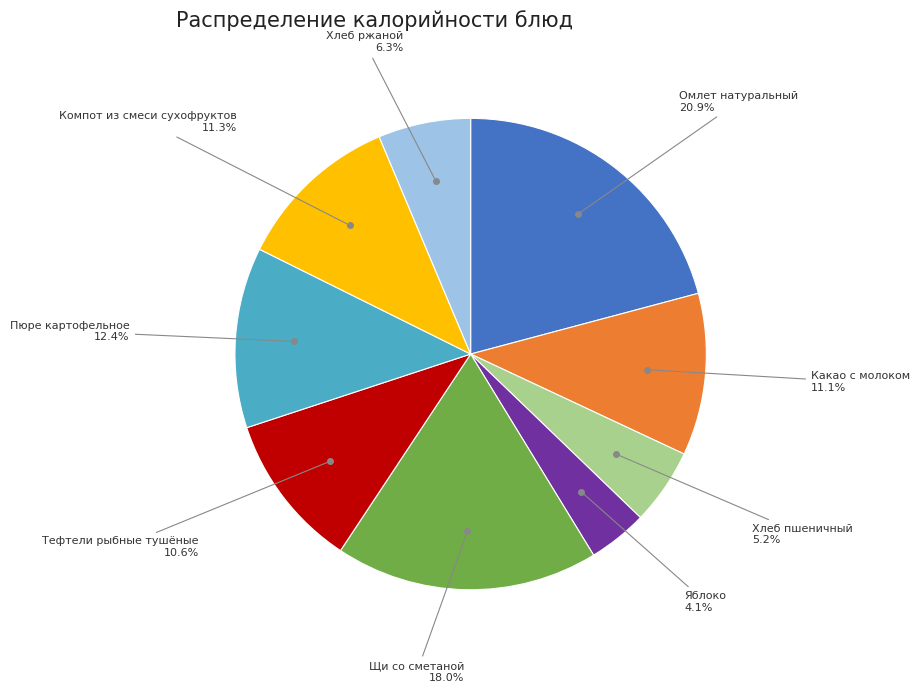

What is the largest slice in the pie chart?

Омлет натуральный